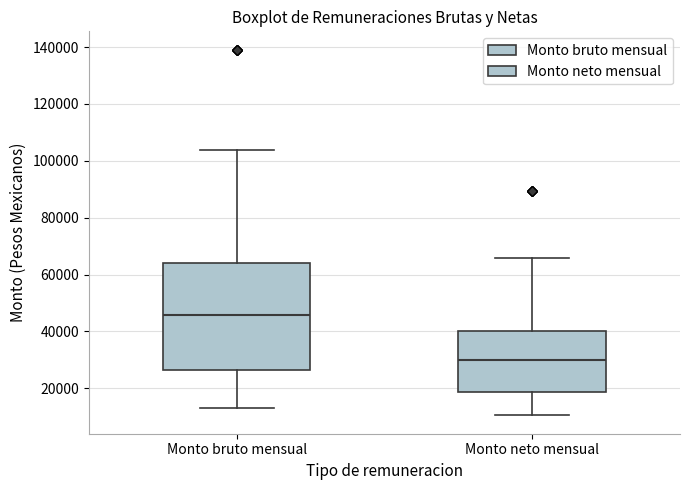

Where does the lower whisker of the box for Monto neto mensual end on the y-axis? The values are not printed on the chart, so give them approximately, as read against the axis.

10000